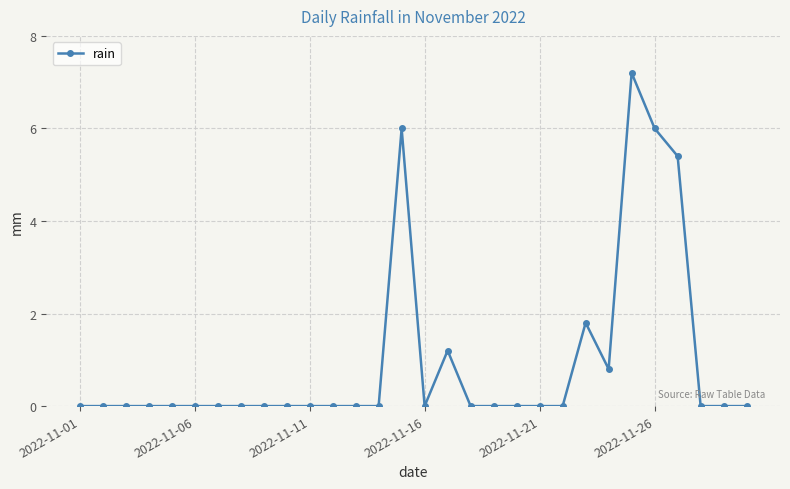

Does the chart have visible grid lines?

Yes